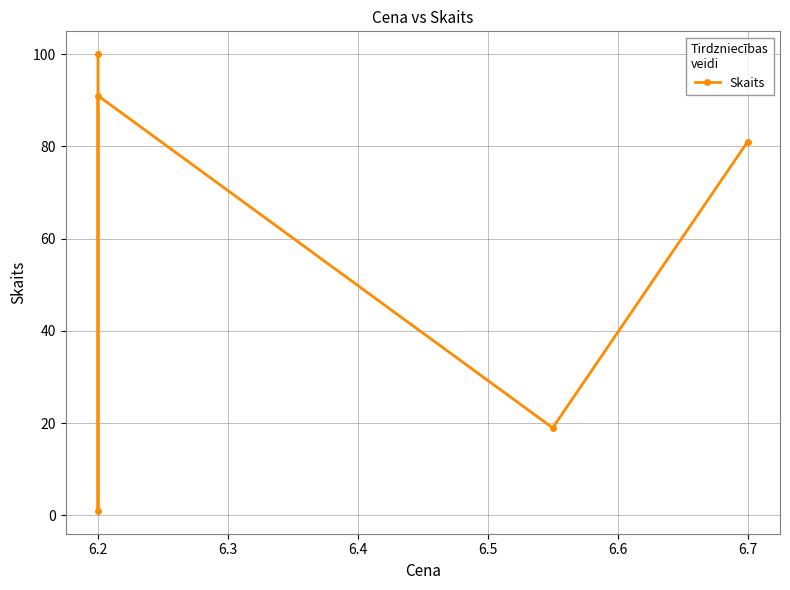

At which category does the chart reach its minimum across all series?

6.2